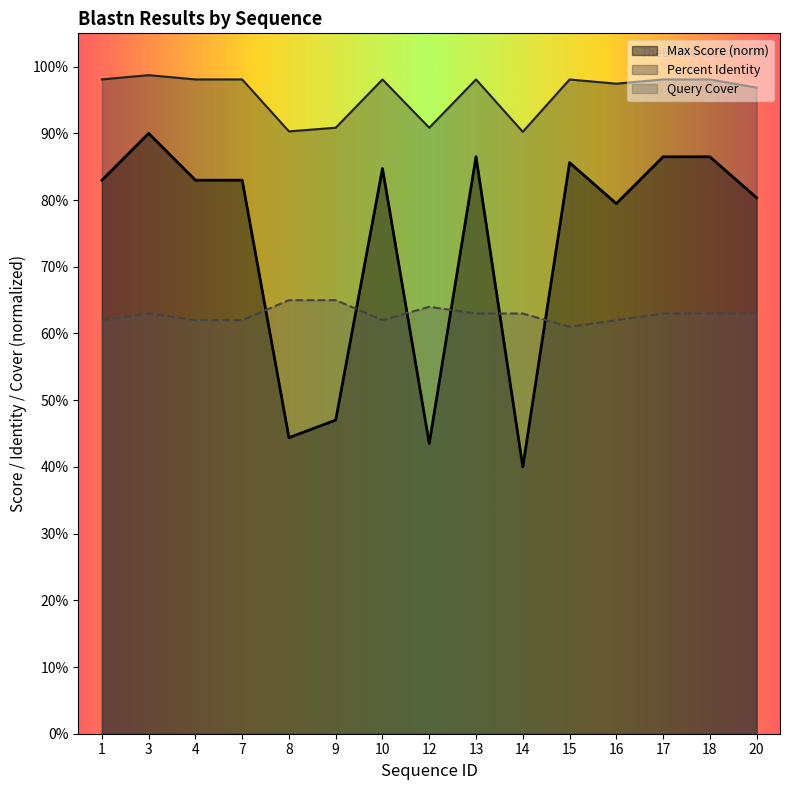

True or false: Percent Identity has more than 1 points higher than both neighbors.

True